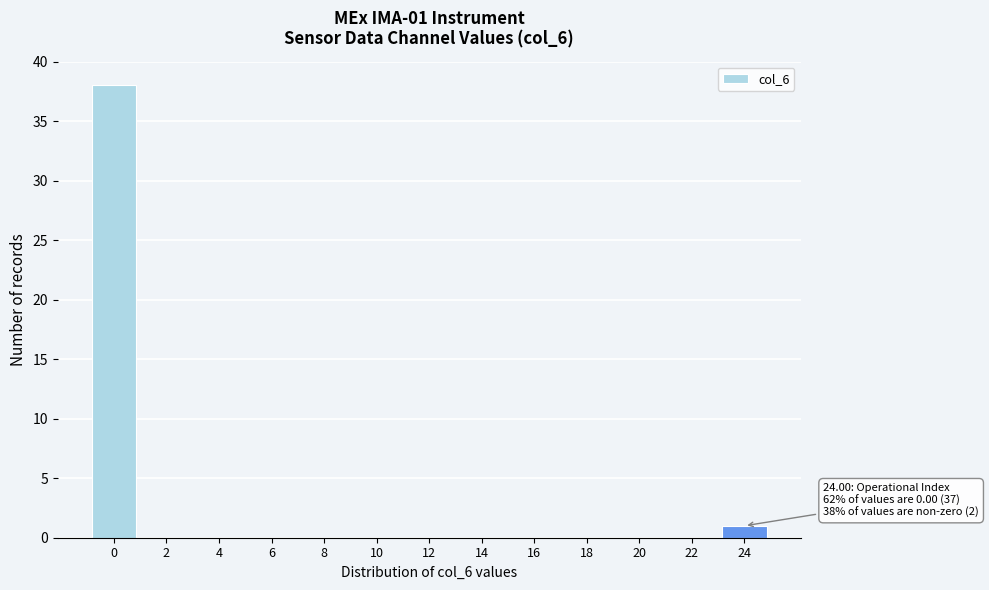

Reading left to right, extract all data points from this chart.

0=38	2=0	4=0	6=0	8=0	10=0	12=0	14=0	16=0	18=0	20=0	22=0	24=1